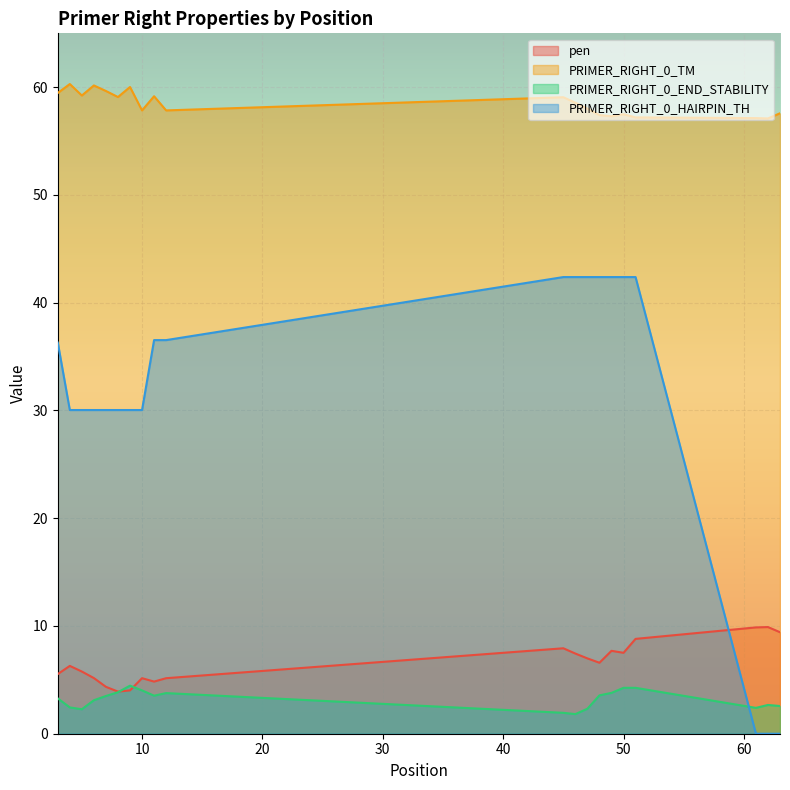

Is the value of PRIMER_RIGHT_0_HAIRPIN_TH at 8 greater than the value of pen at 6?

Yes